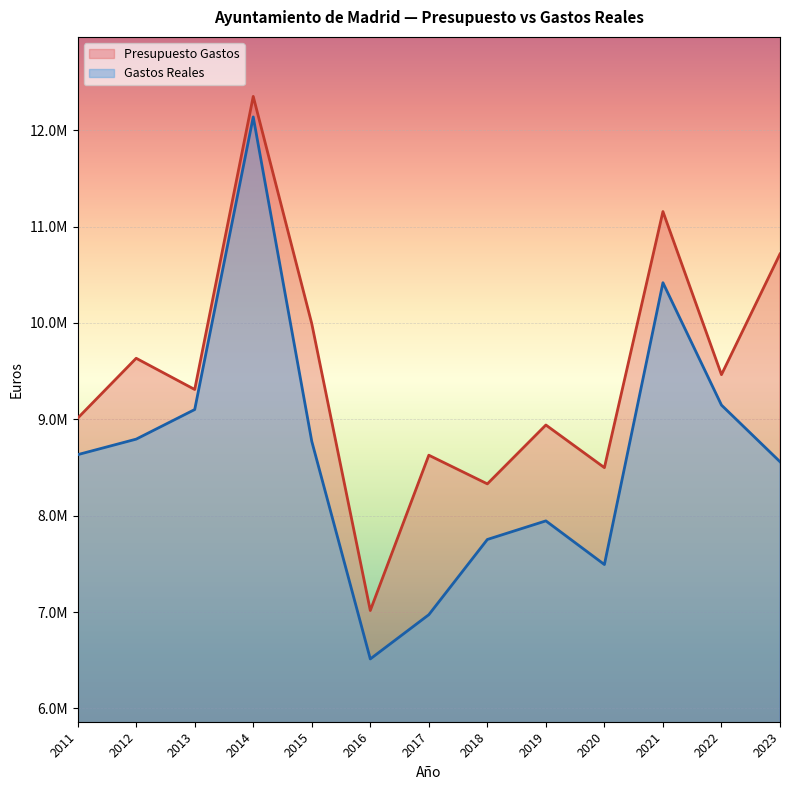

What is the smallest value displayed?

6513723.3